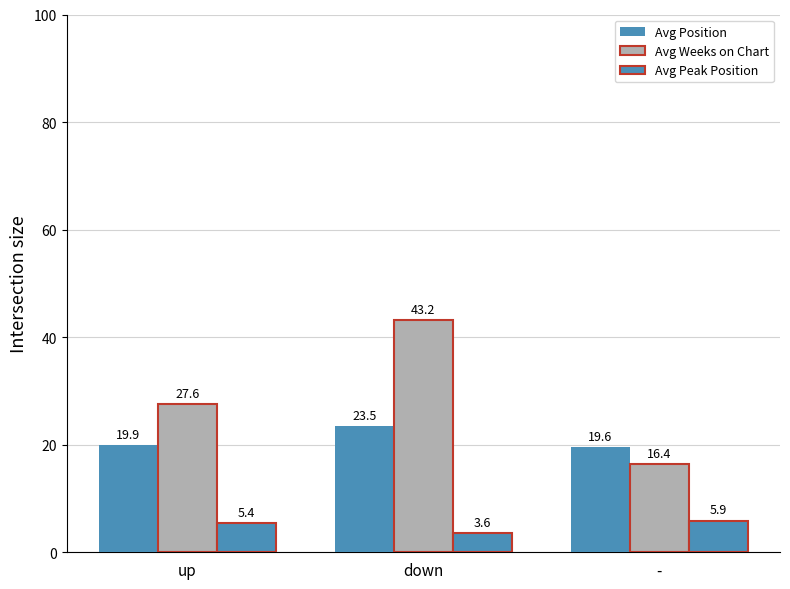

What is the label of the 1st bar from the left?

up